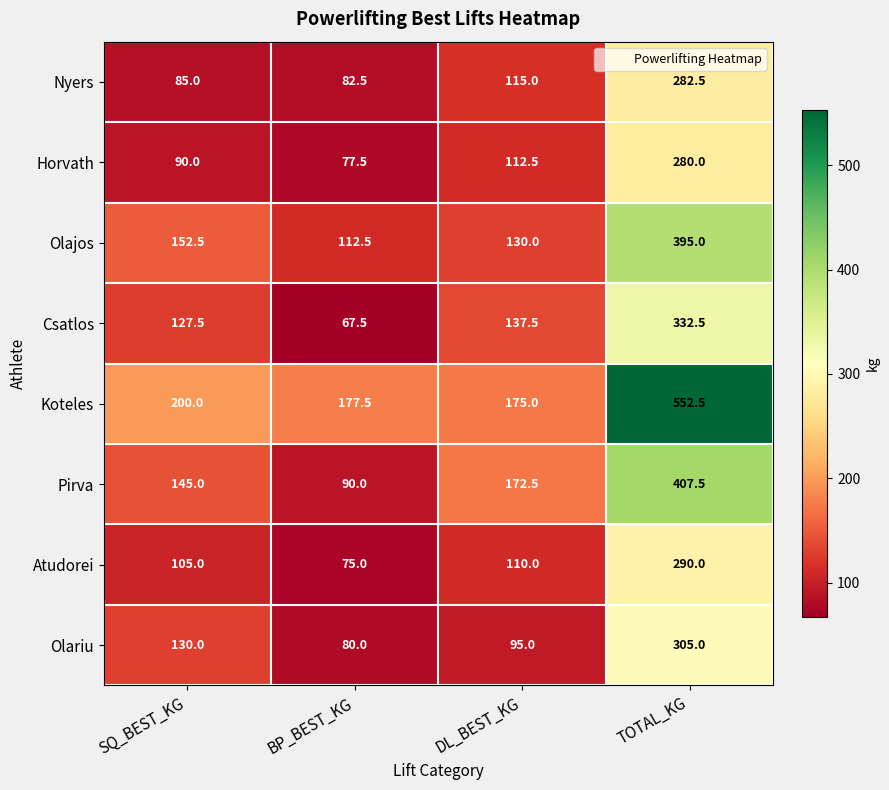

The value of Koteles at DL_BEST_KG is 233.8. True or false?

False